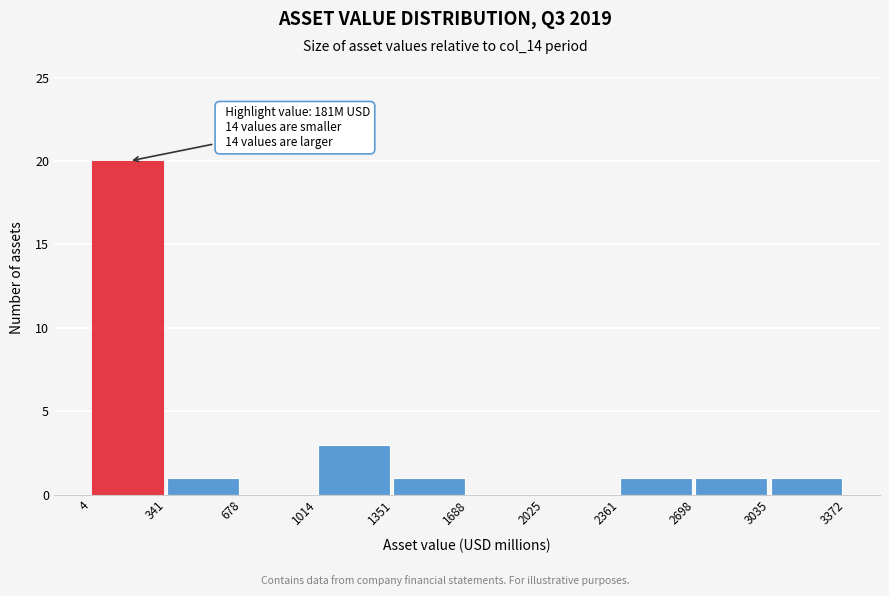

Over which range of the x-axis is the bar tallest?

4 to 341